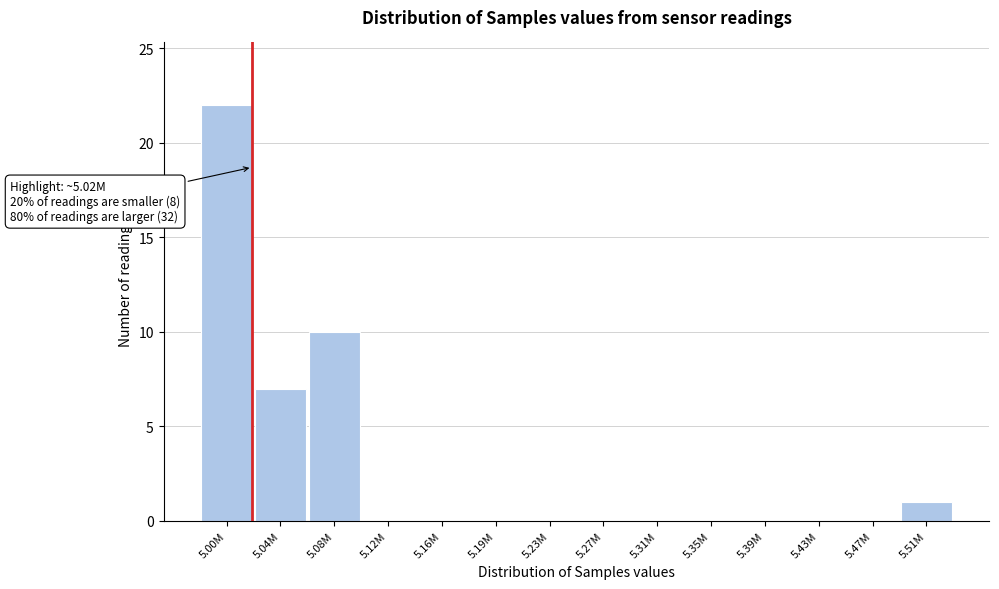

Reading left to right, transcribe all the data shown in this chart.

5.00M=22	5.04M=7	5.08M=10	5.12M=0	5.16M=0	5.19M=0	5.23M=0	5.27M=0	5.31M=0	5.35M=0	5.39M=0	5.43M=0	5.47M=0	5.51M=1